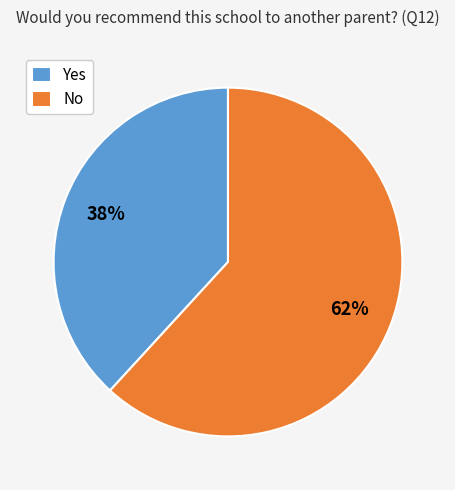

True or false: Yes accounts for 51% of the total.

False